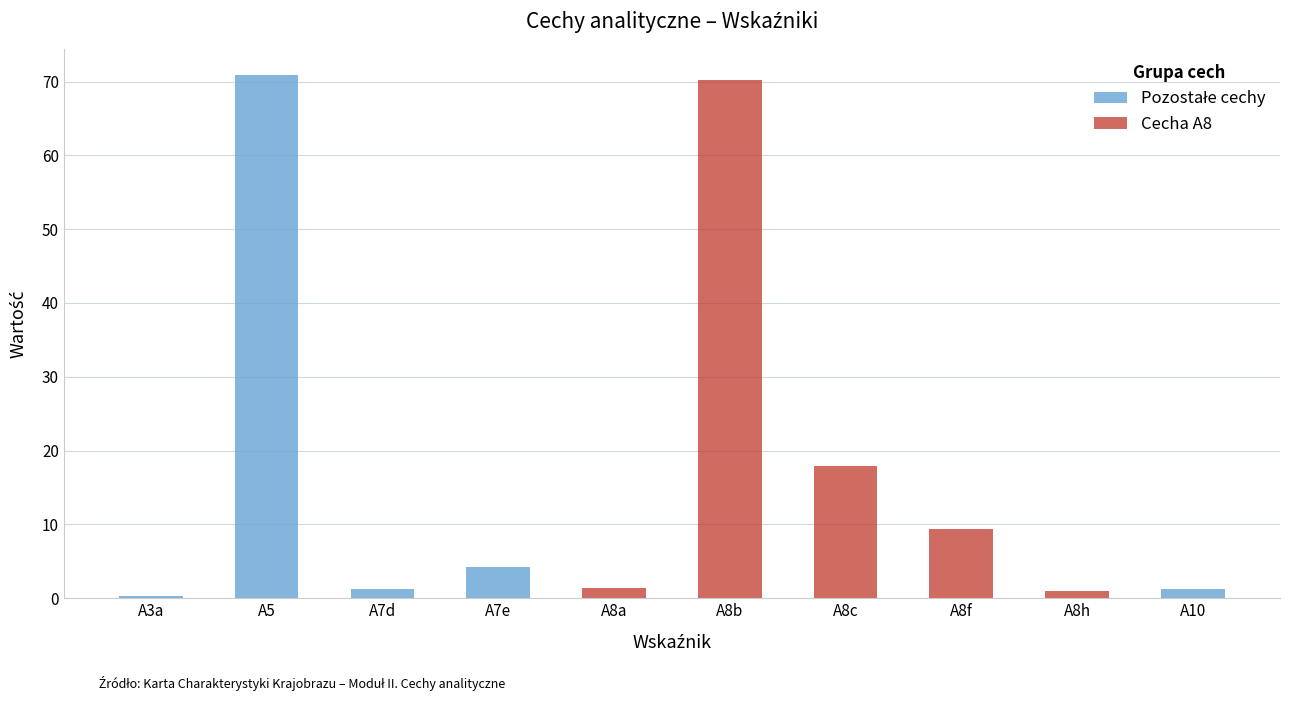

What is the label of the 4th bar from the left?

A7e